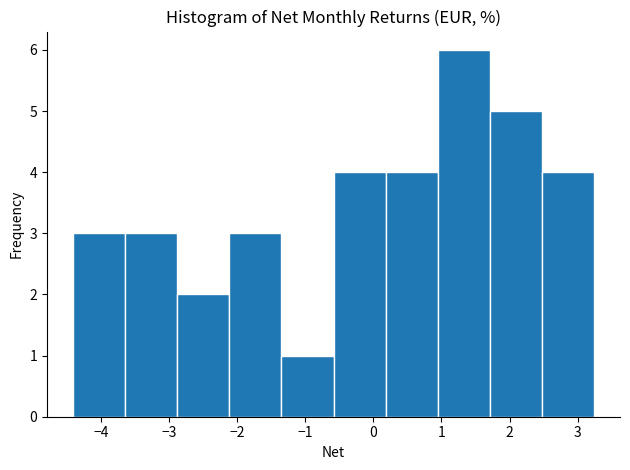

Reading left to right, transcribe this chart: for each bar, give the range it covers on the x-axis and its height. Neither the bar edges nor the heights are printed on the chart, so give them approximately, as read against the axes.

-4.4 to -3.6: 3
-3.6 to -2.9: 3
-2.9 to -2.1: 2
-2.1 to -1.3: 3
-1.3 to -0.6: 1
-0.6 to 0.2: 4
0.2 to 0.9: 4
0.9 to 1.7: 6
1.7 to 2.5: 5
2.5 to 3.2: 4